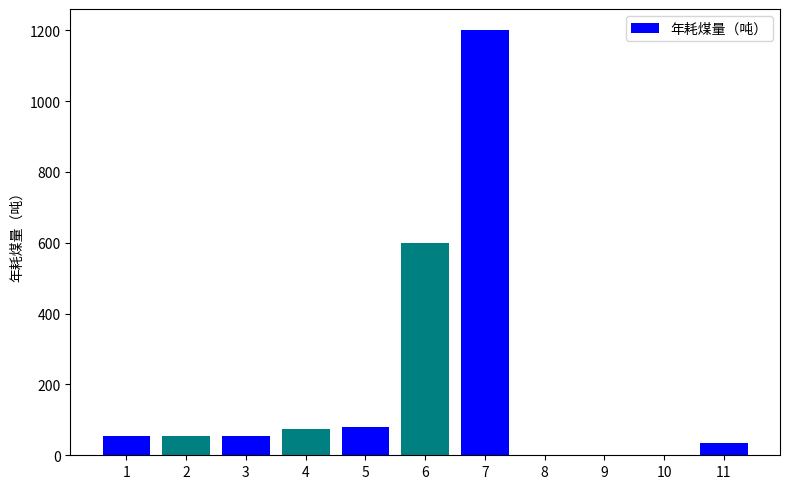

True or false: the data shows 0 at 9.

True